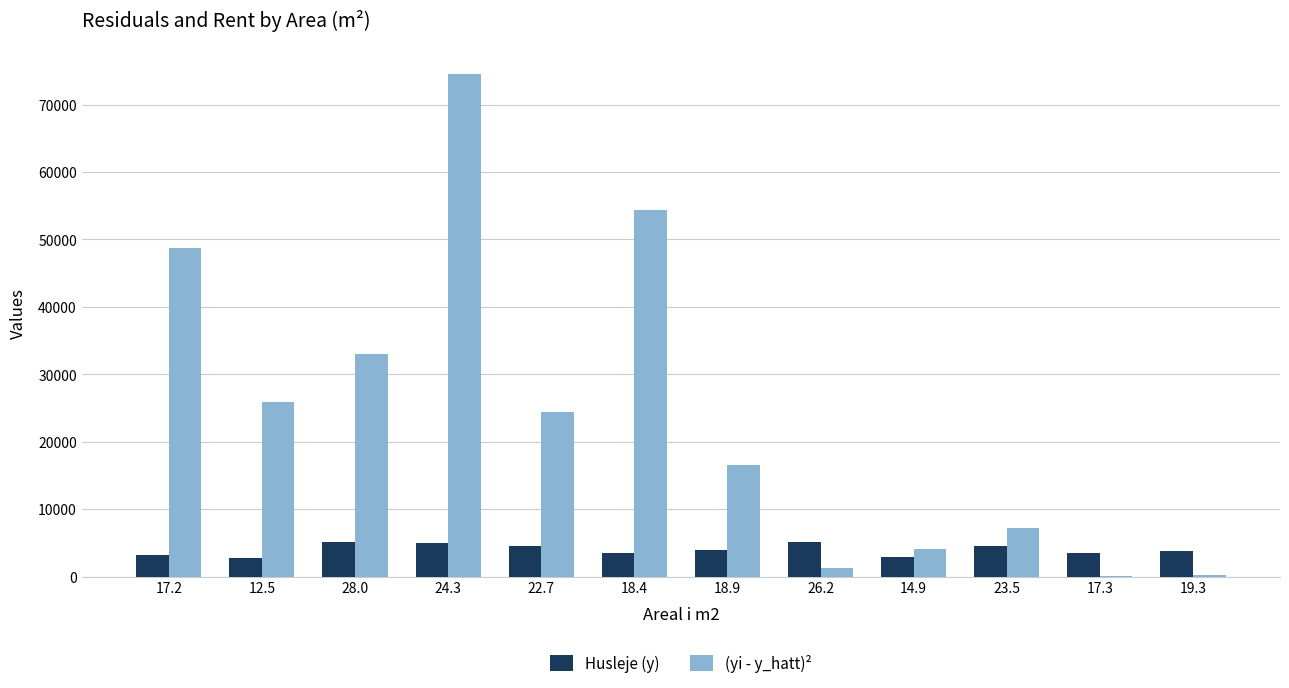

Which series has the largest range (max minus min)?

(yi - y_hatt)²